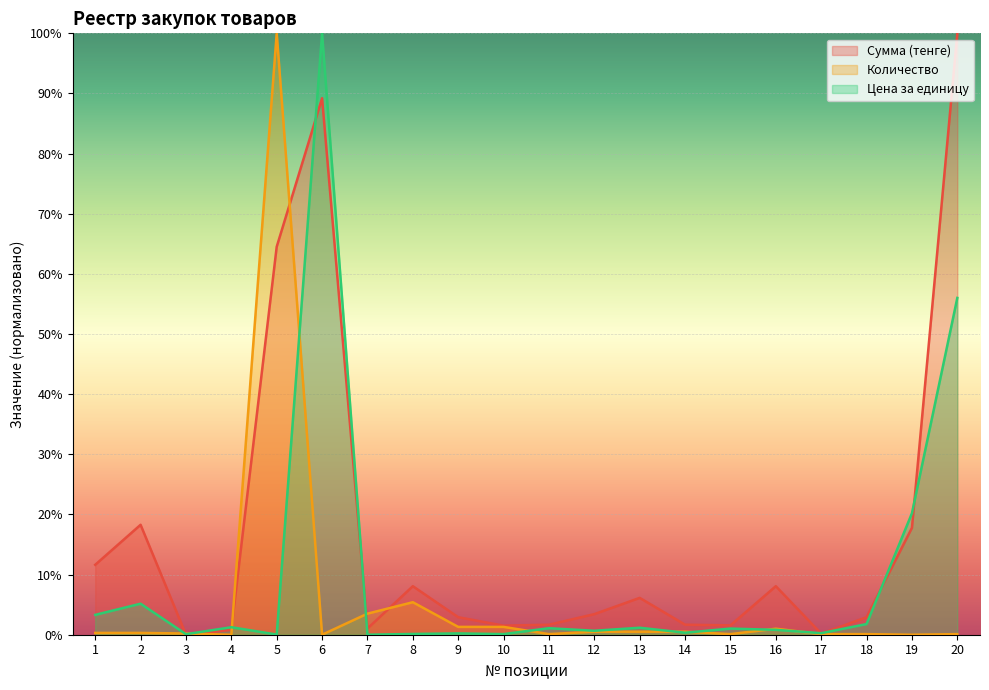

Between 7 and 17, which is larger?

7